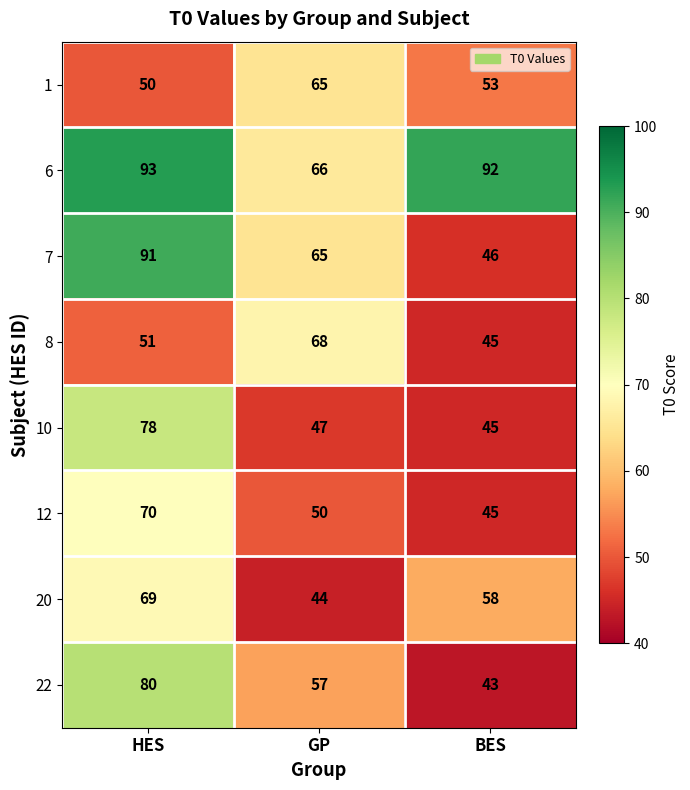

Which series has the widest spread of values?

7